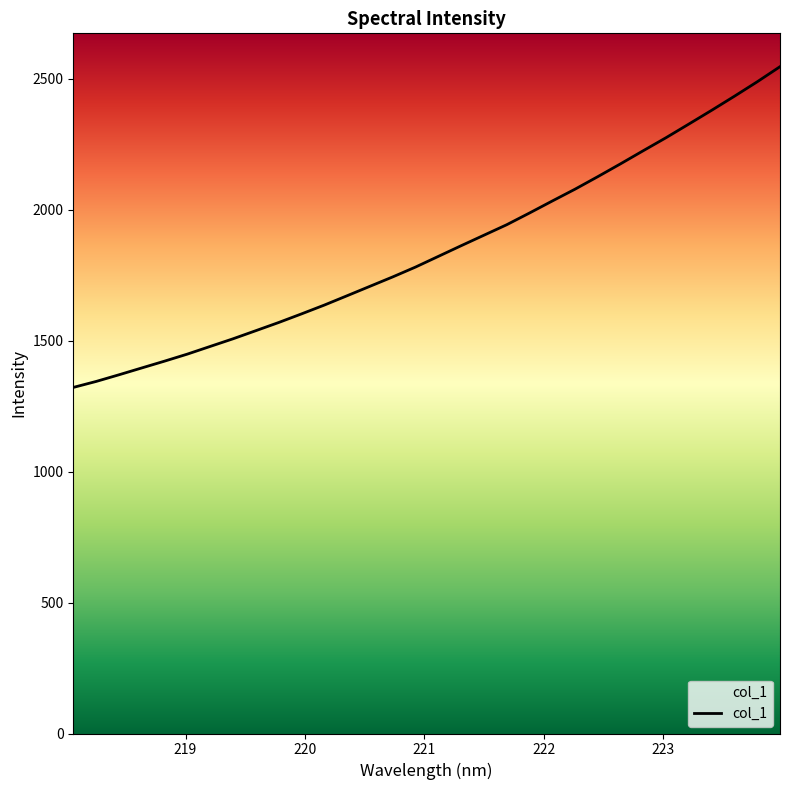

What is the average value?

1848.8